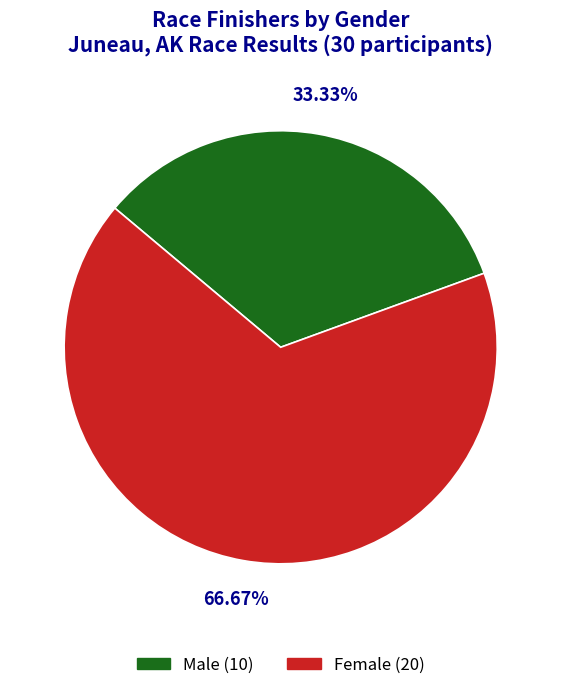

Rank the categories by value from lowest to highest.

Male (10), Female (20)